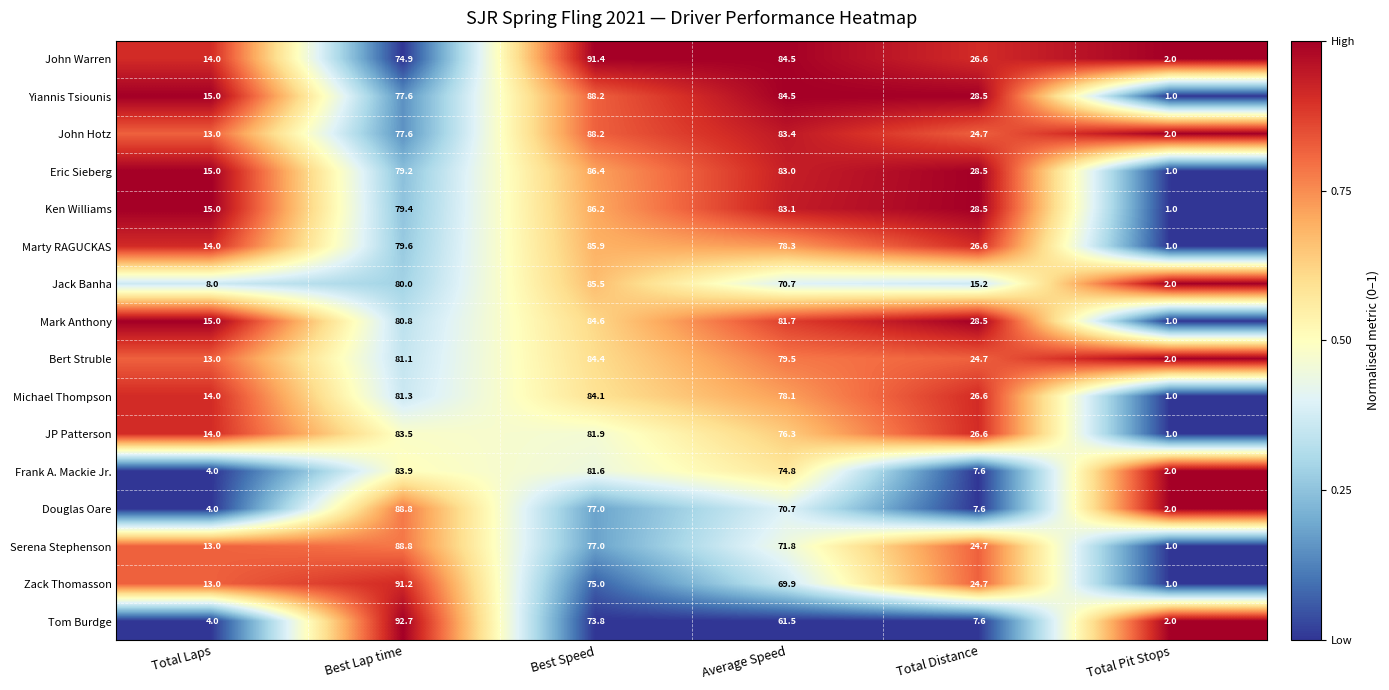

Which series has the largest total across all categories?

Yiannis Tsiounis